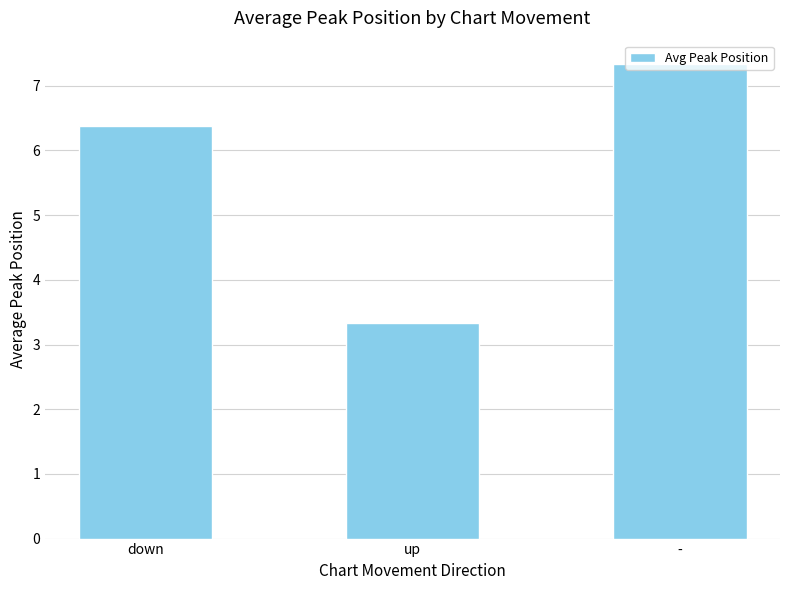

What is the value of the 1st bar from the left?

6.4